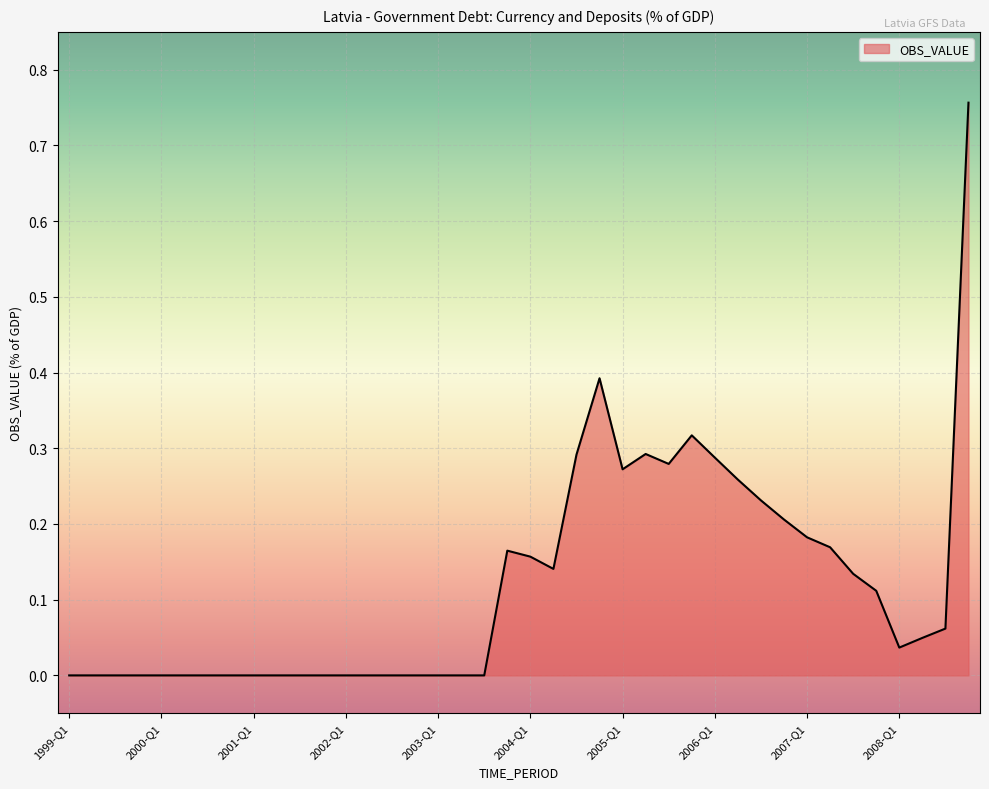

Does the chart have visible grid lines?

Yes